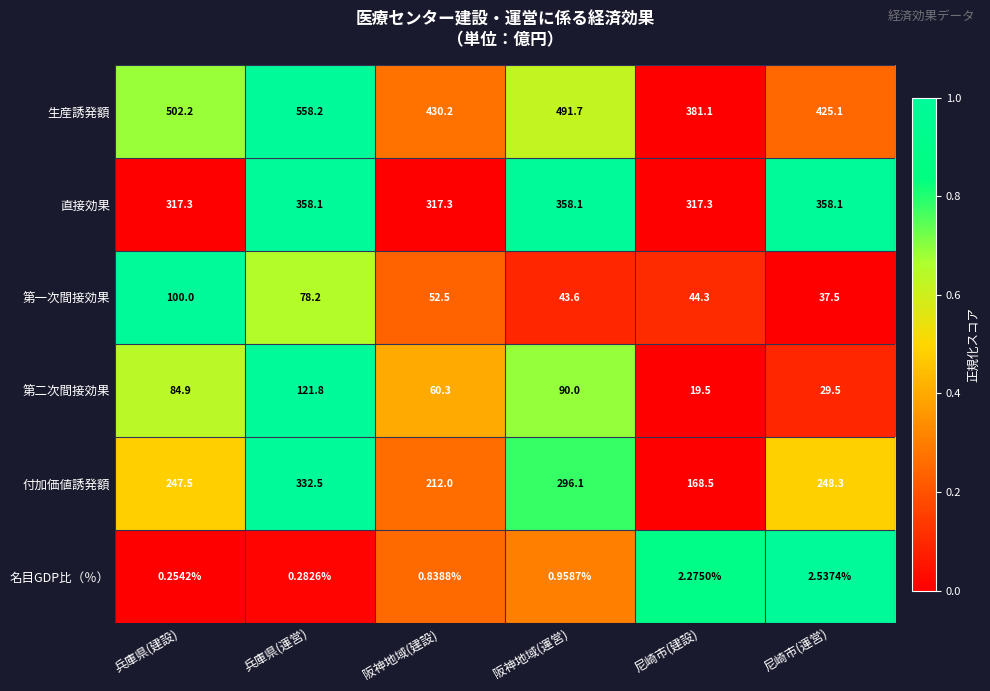

At 阪神地域(運営), list the series in order from largest to smallest.

生産誘発額, 直接効果, 付加価値誘発額, 第二次間接効果, 第一次間接効果, 名目GDP比（％）